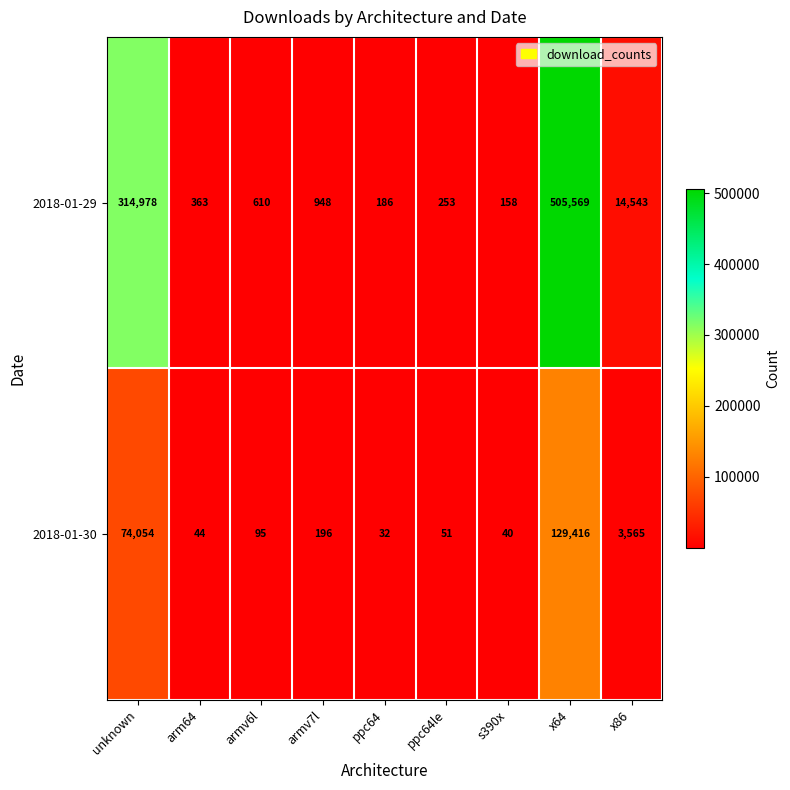

Is the value of 2018-01-29 at ppc64le greater than the value of 2018-01-30 at armv6l?

Yes